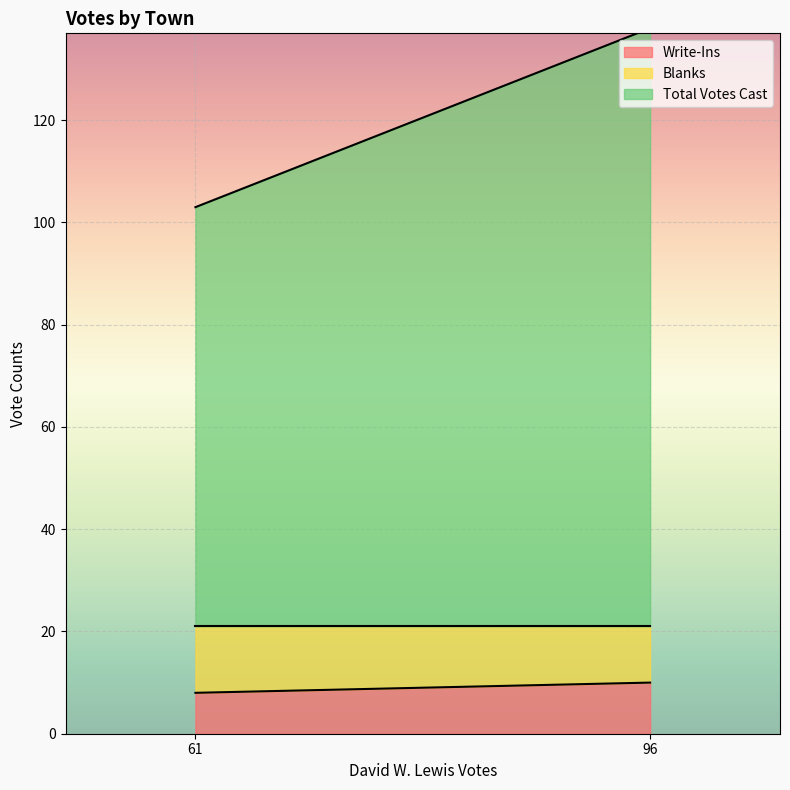

The Write-Ins series shows 13 at 61. True or false?

False